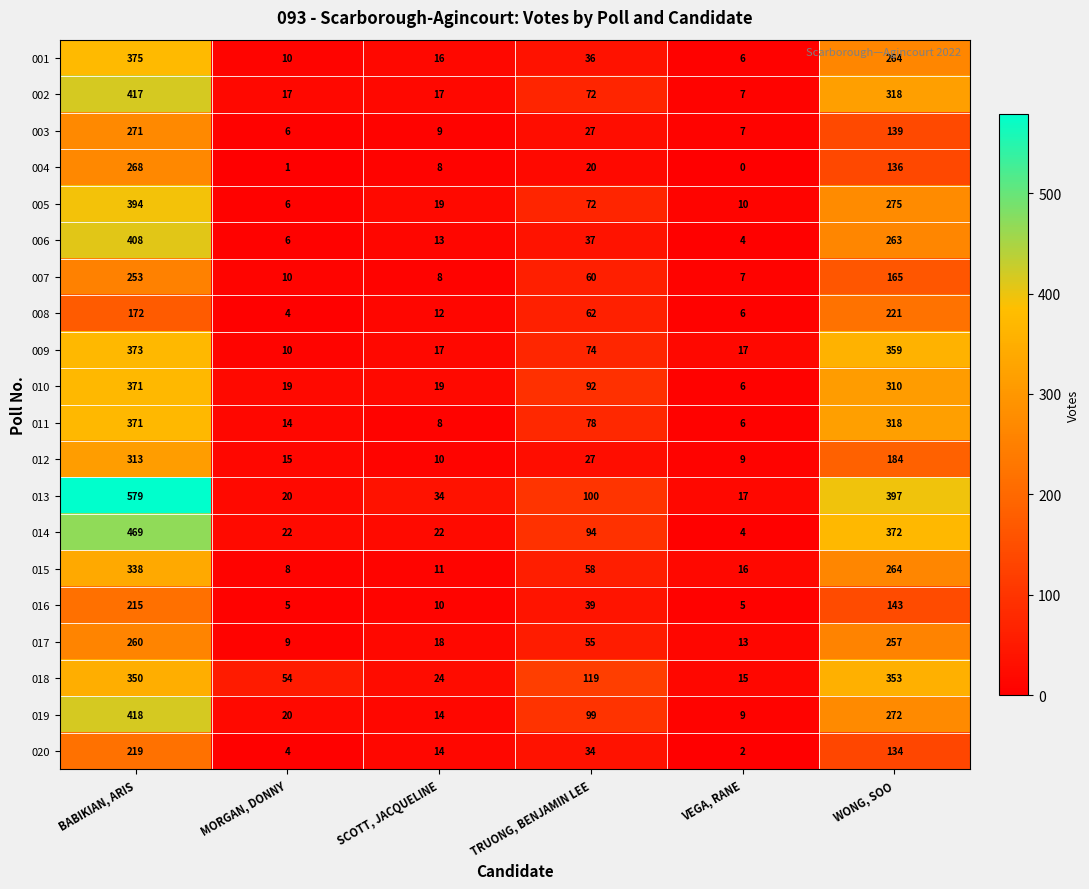

Which series changed the most between SCOTT, JACQUELINE and WONG, SOO?

013